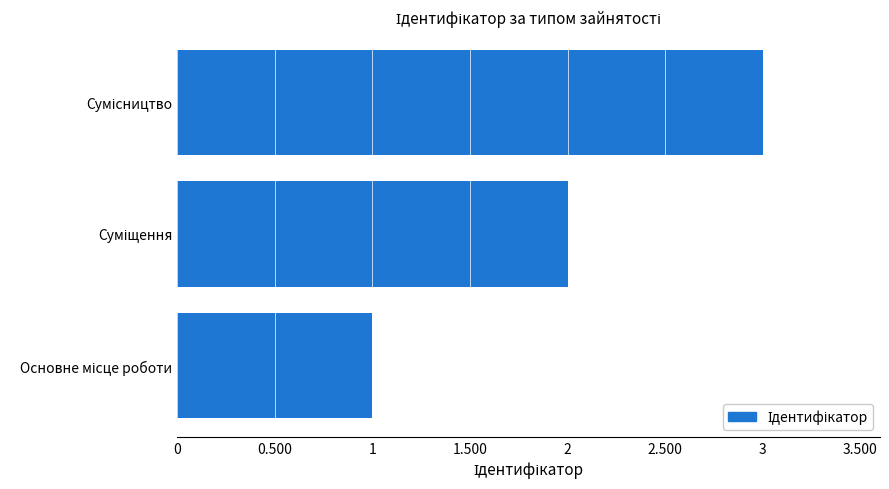

What is the greatest value displayed?

3